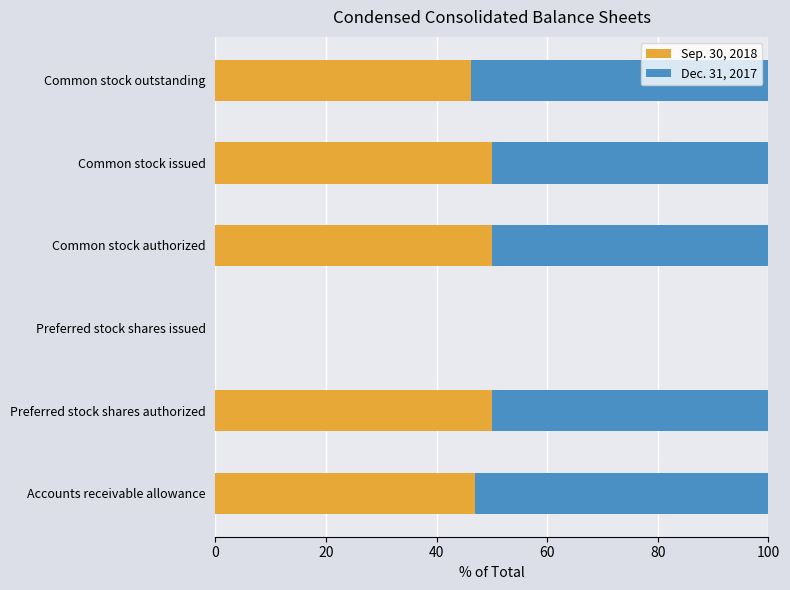

The Sep. 30, 2018 series shows 46.2 at Common stock outstanding. True or false?

True